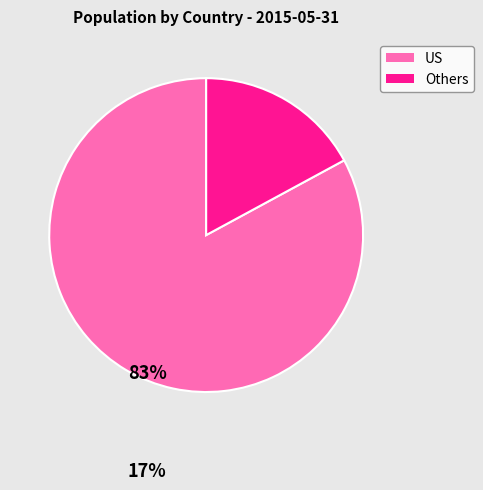

Rank the categories by value from highest to lowest.

US, Others